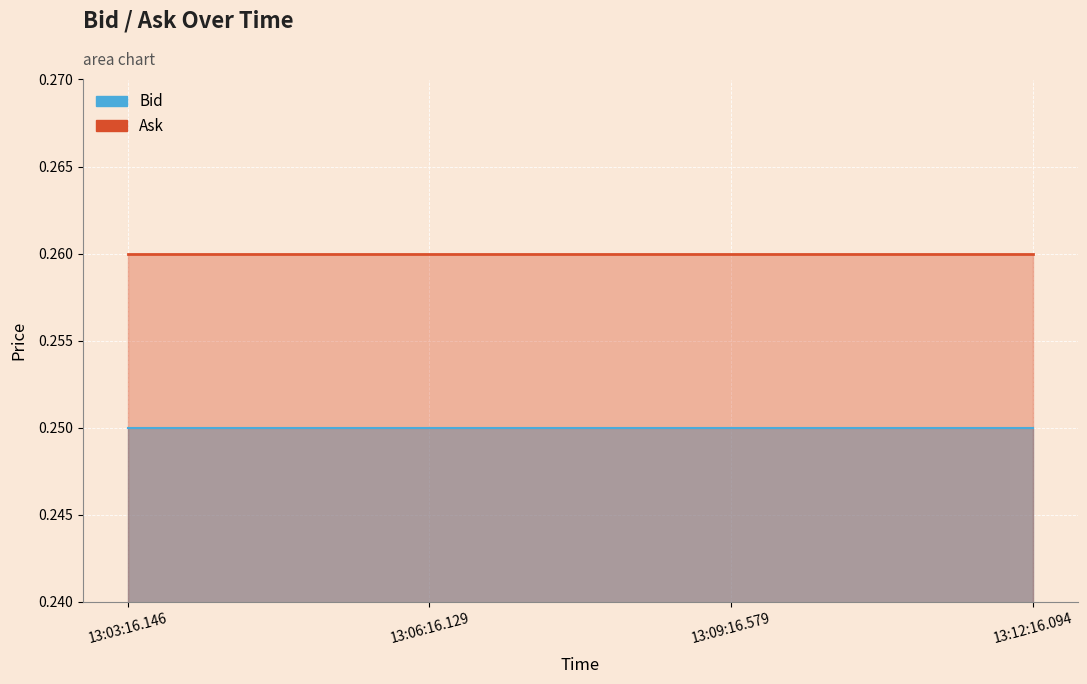

Which has a higher value, 13:09:16.579 or 13:03:16.146?

13:09:16.579